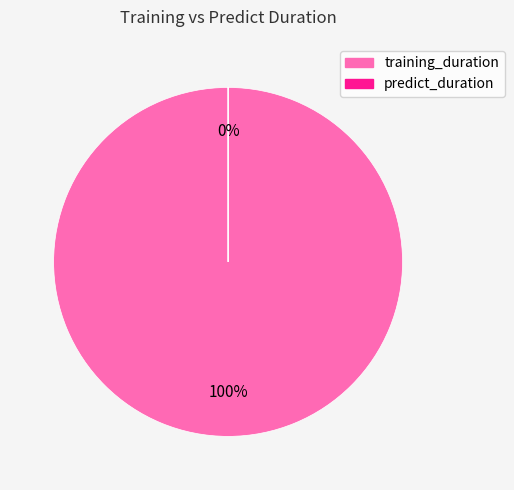

Do predict_duration and training_duration together represent more than half of the pie?

Yes